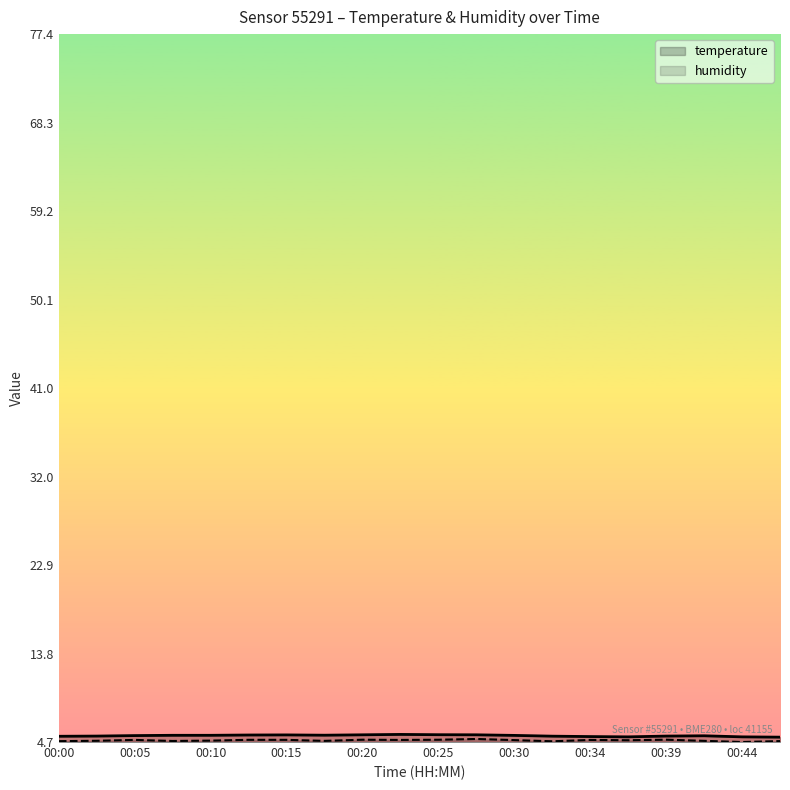

What is the label of the 20th point from the right?

00:00